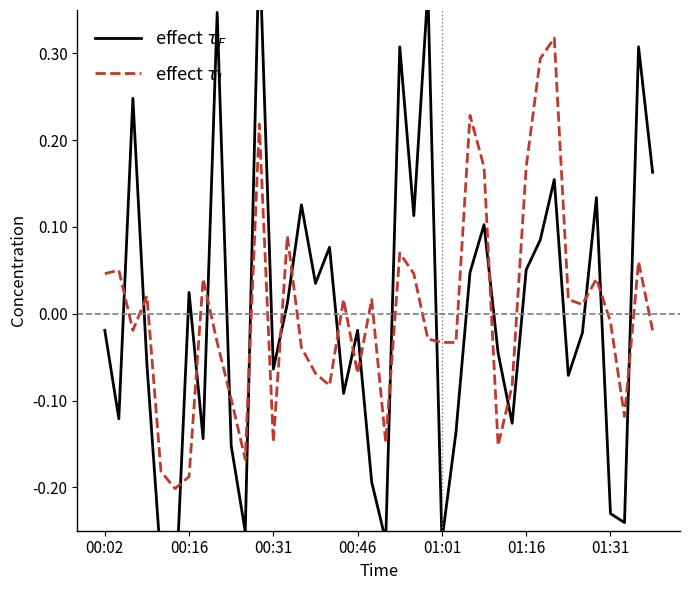

After their last crossing, which series has the higher values: effect $\tau_F$ or effect $\tau_l$?

effect $\tau_F$